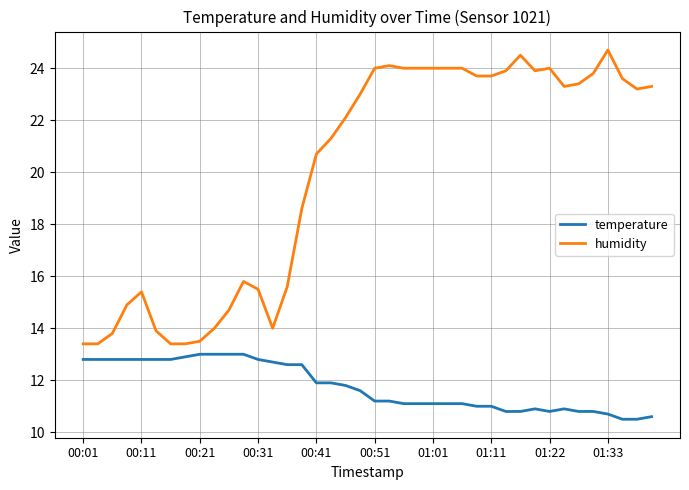

True or false: humidity and temperature cross at least once.

False